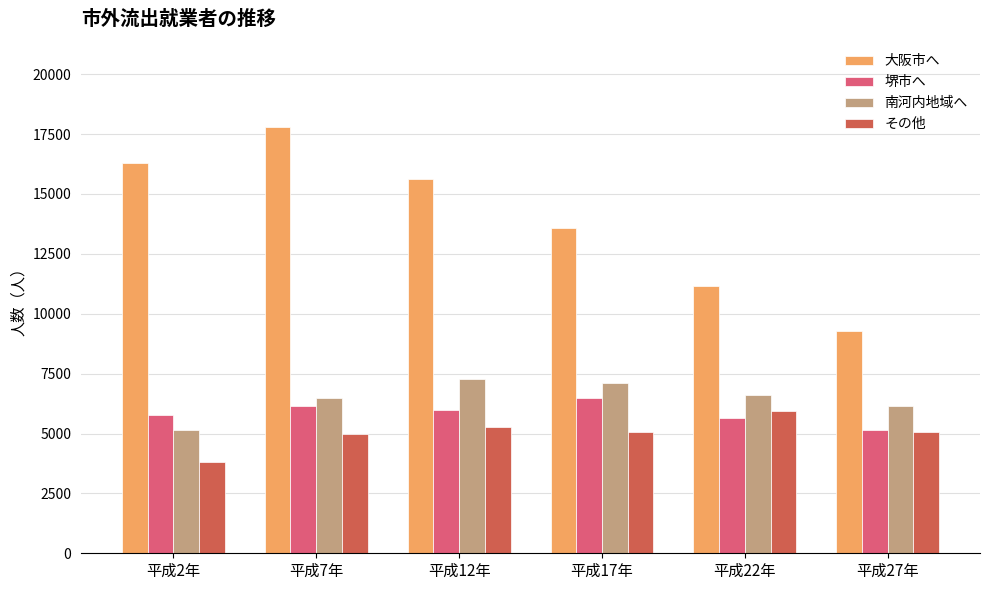

The 堺市へ series shows 3294 at 平成27年. True or false?

False